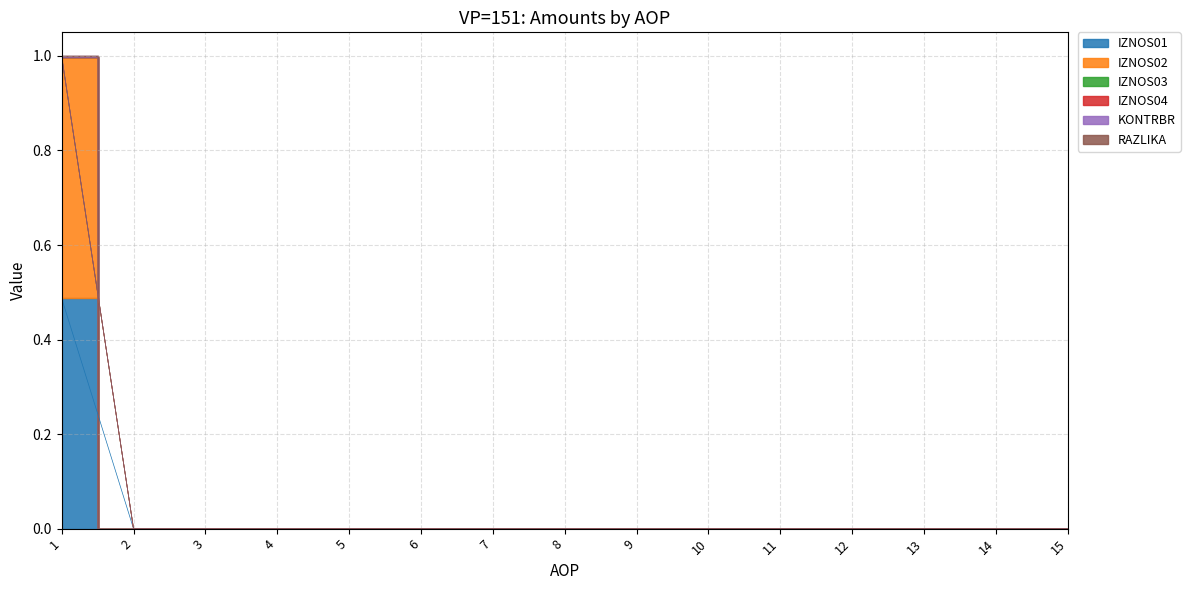

Reading left to right, extract all data points from this chart.

IZNOS01: 0.5	0.0	0.0	0.0	0.0	0.0	0.0	0.0	0.0	0.0	0.0	0.0	0.0	0.0	0.0
IZNOS02: 1.0	0.0	0.0	0.0	0.0	0.0	0.0	0.0	0.0	0.0	0.0	0.0	0.0	0.0	0.0
KONTRBR: 1.0	0.0	0.0	0.0	0.0	0.0	0.0	0.0	0.0	0.0	0.0	0.0	0.0	0.0	0.0
RAZLIKA: 1.0	0.0	0.0	0.0	0.0	0.0	0.0	0.0	0.0	0.0	0.0	0.0	0.0	0.0	0.0